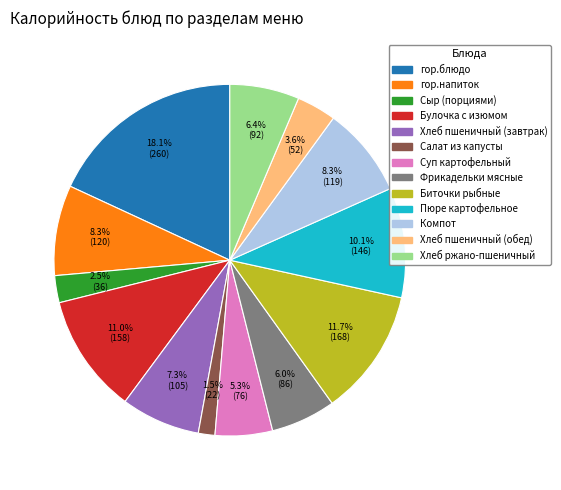

Between Булочка с изюмом and Фрикадельки мясные, which is larger?

Булочка с изюмом